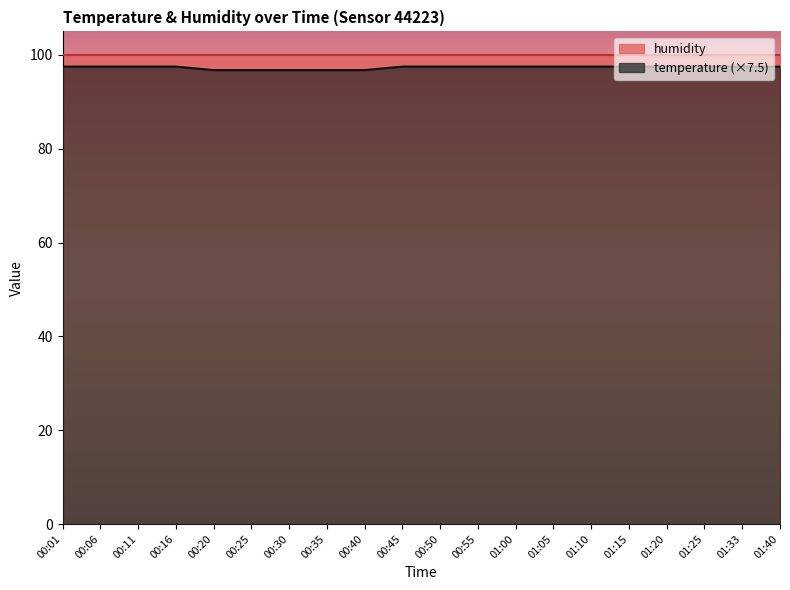

What position from the left is 00:45?

10